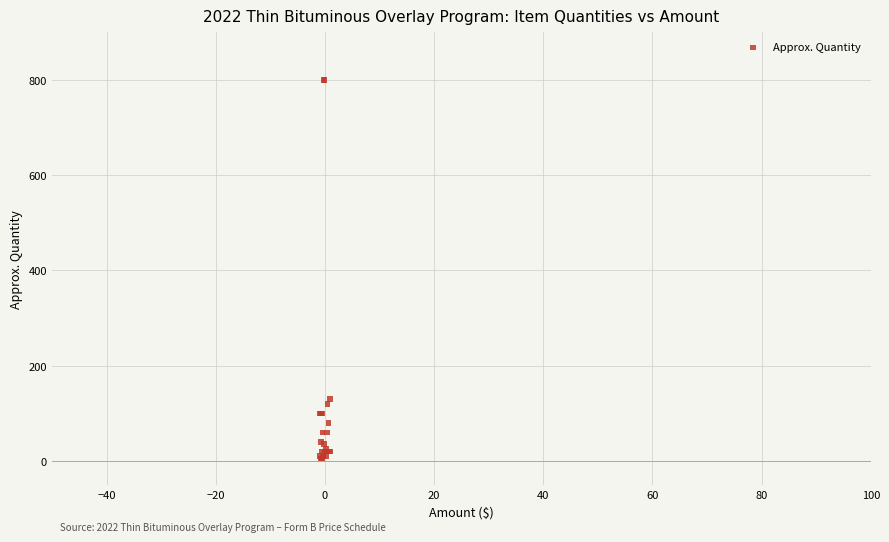

What Y value in the scatter plot is closest to 402?

130